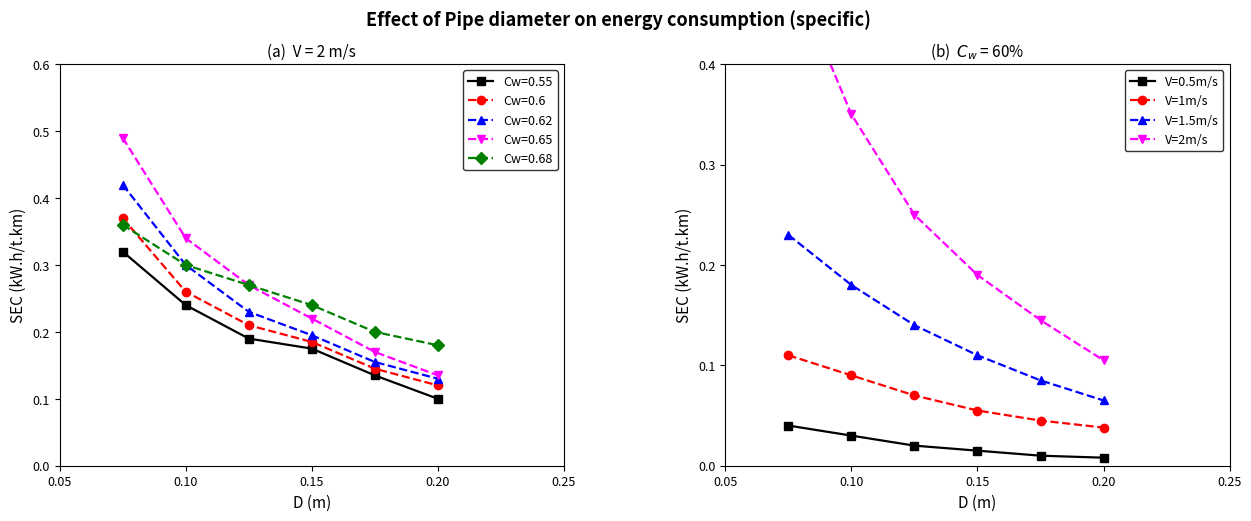

True or false: V=1m/s and V=2m/s cross at least once.

False